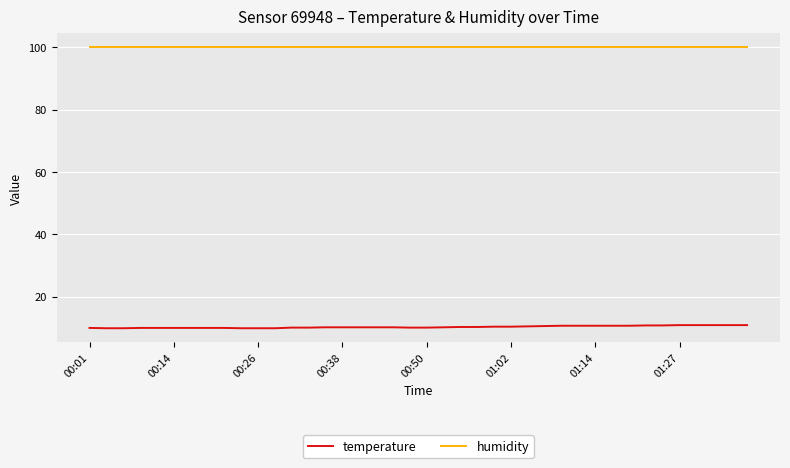

Which series has the largest total across all categories?

humidity